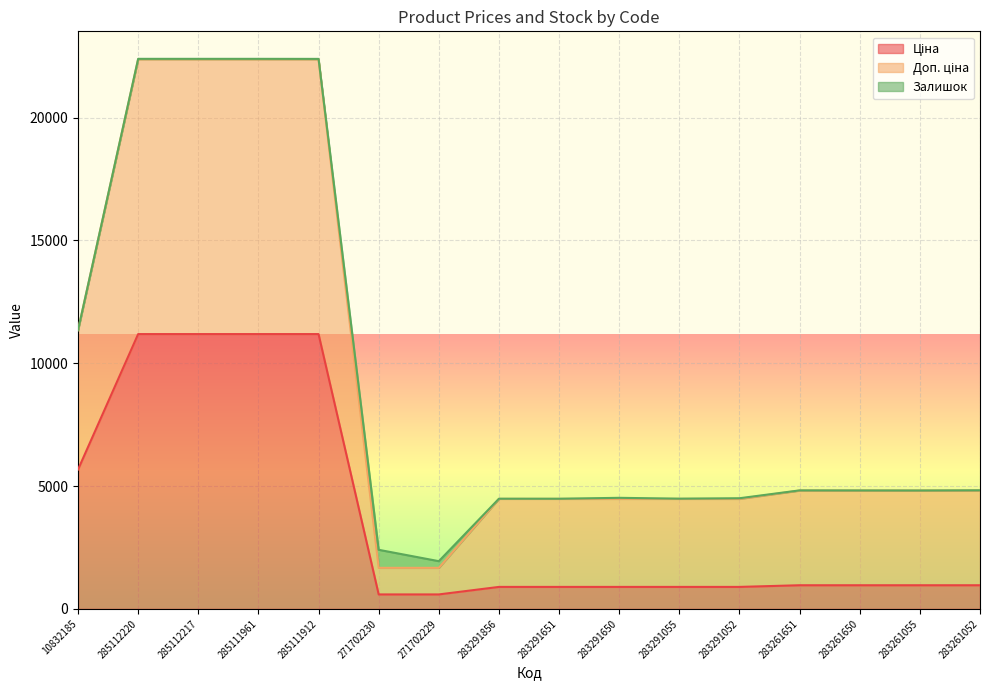

True or false: Ціна and Доп. ціна cross at least once.

False